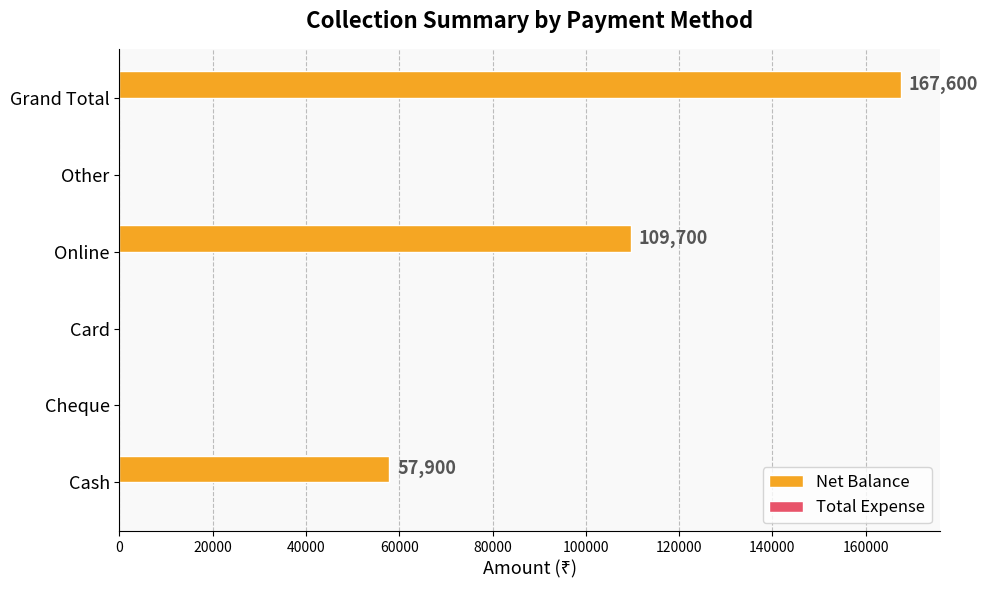

What is the change in value from Online to Grand Total?

+57900